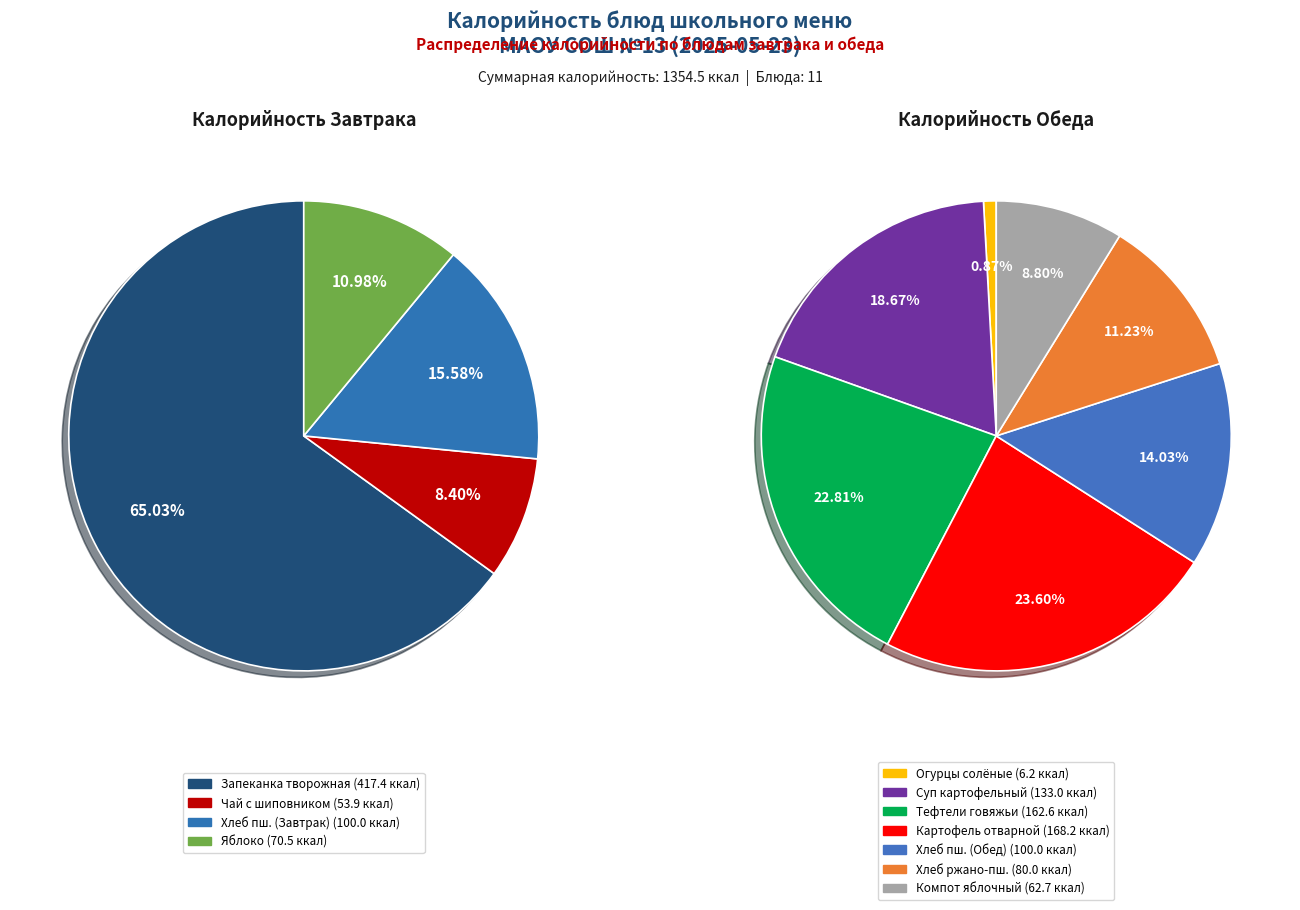

Count the number of slices in the pie.

11